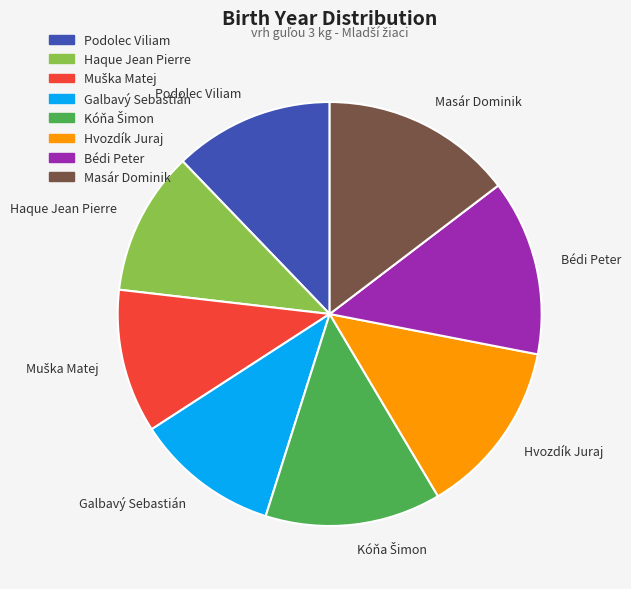

Which has a higher value, Bédi Peter or Haque Jean Pierre?

Bédi Peter